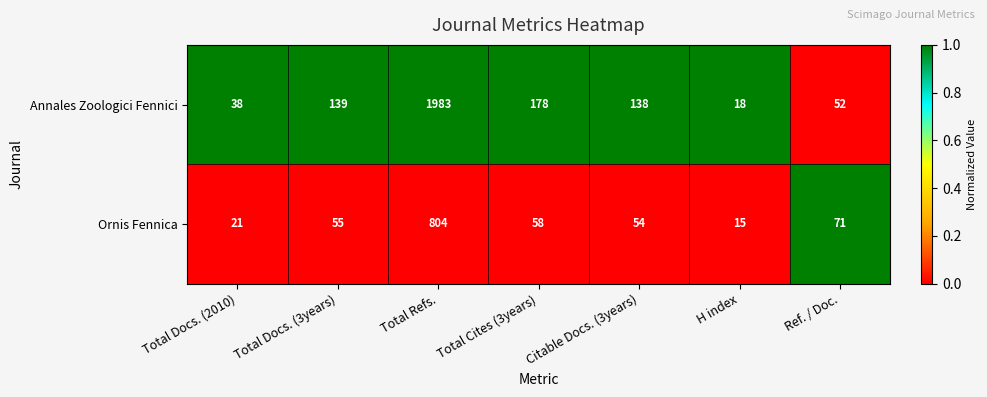

Rank the series at Total Cites (3years) from lowest to highest value.

Ornis Fennica, Annales Zoologici Fennici